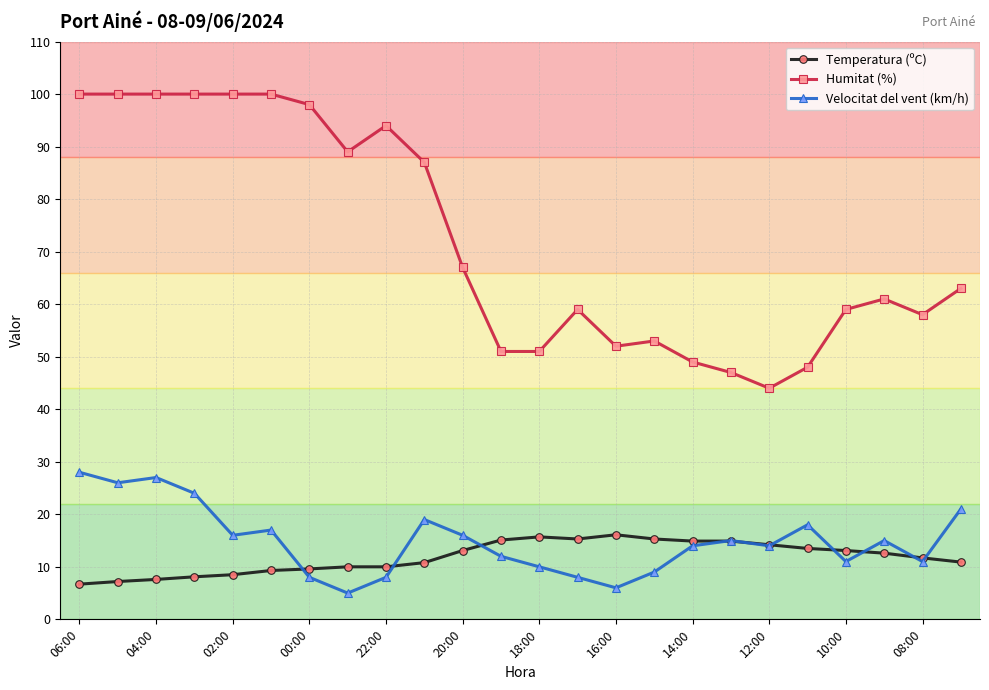

What is the minimum value shown in the chart?

5.0